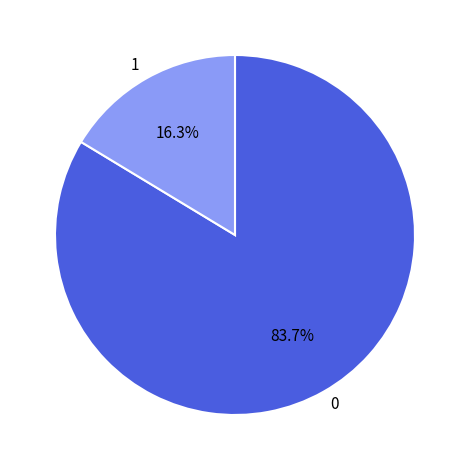

What is the ratio of the value at 0 to the value at 1?

5.1